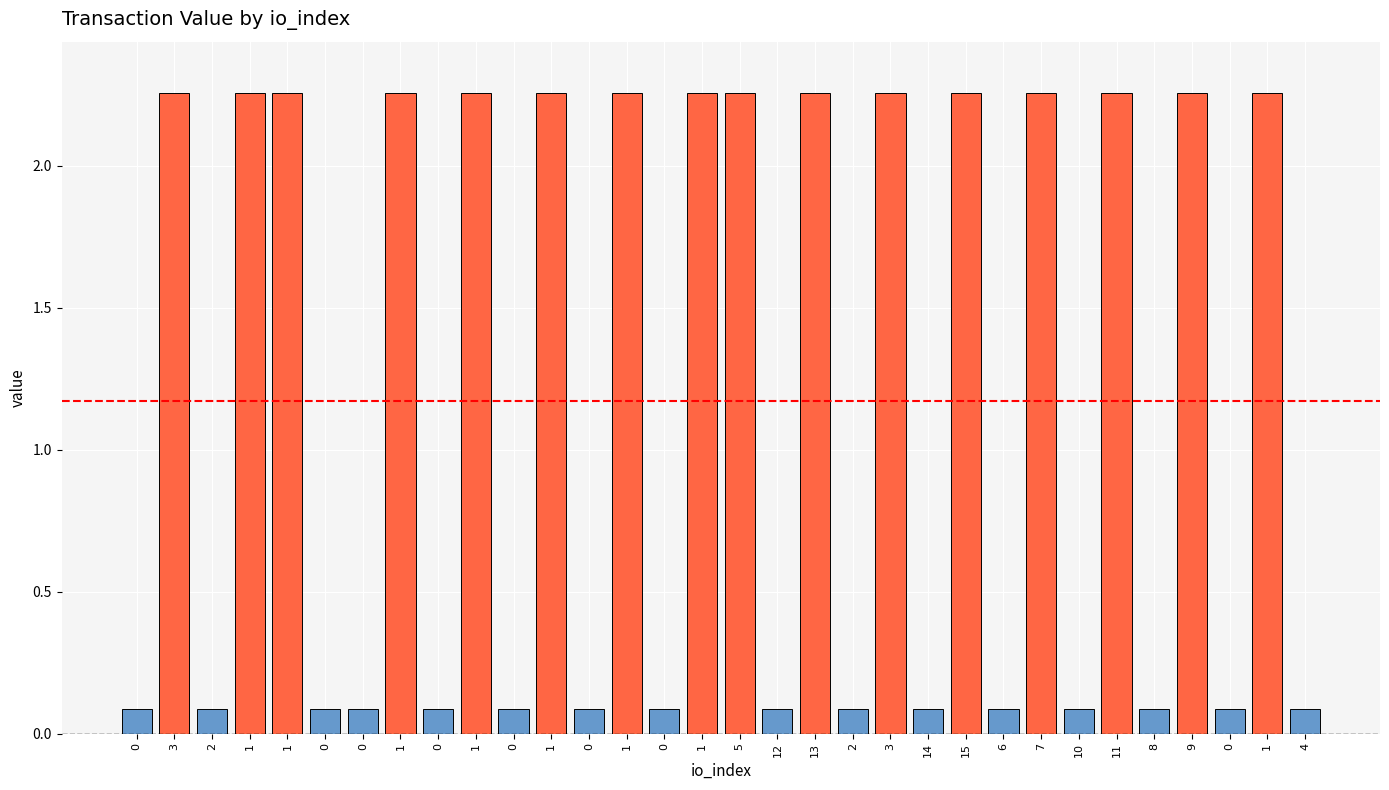

Which has a higher value, 1 or 2?

1